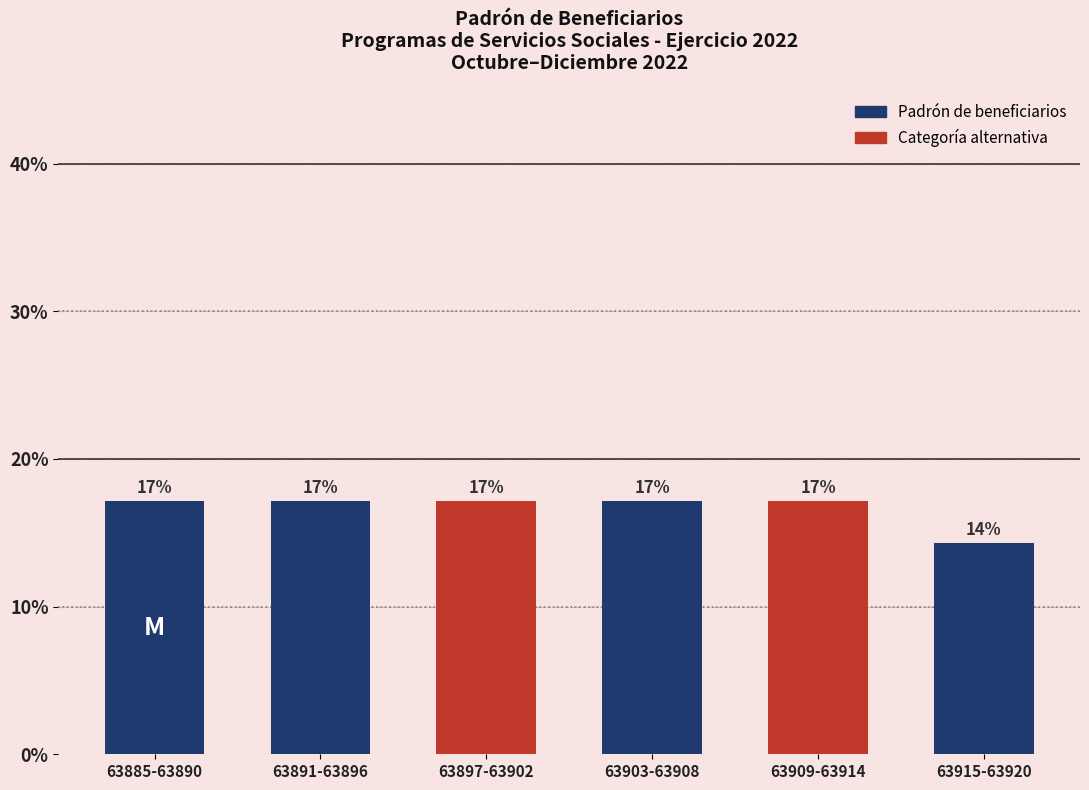

How many bars are there in total?

6